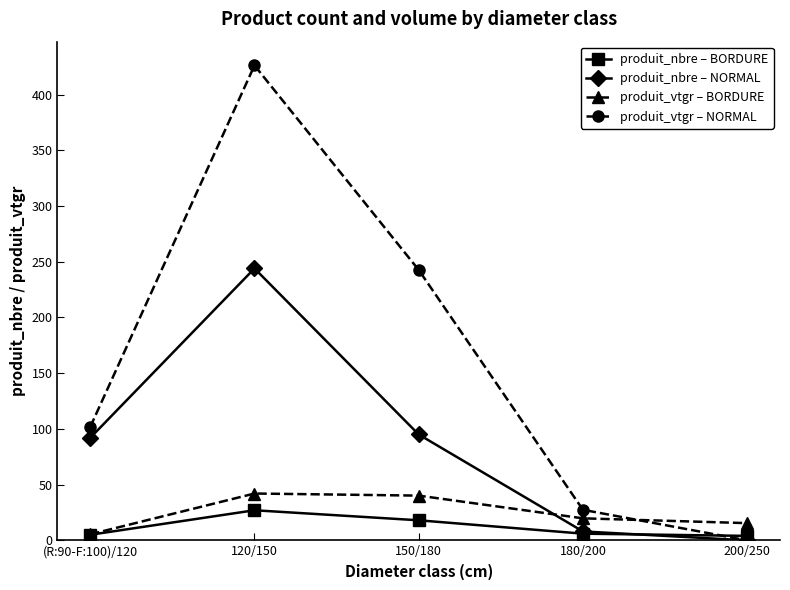

What position from the right is 200/250?

1